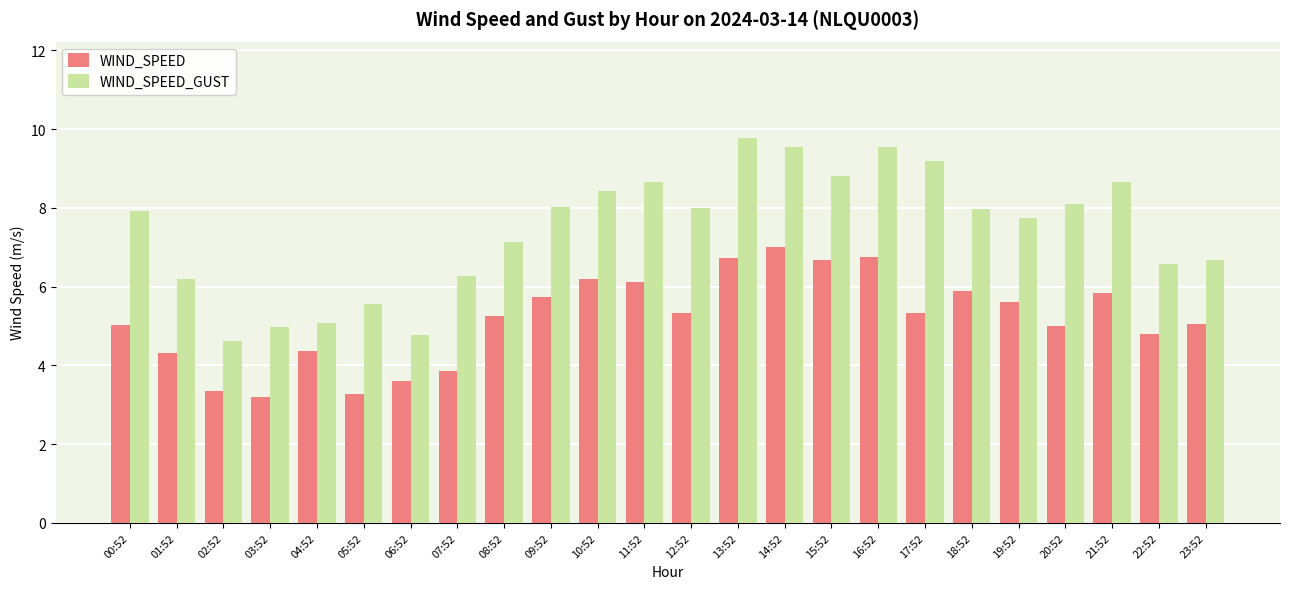

What is the highest value of the WIND_SPEED series?

7.0